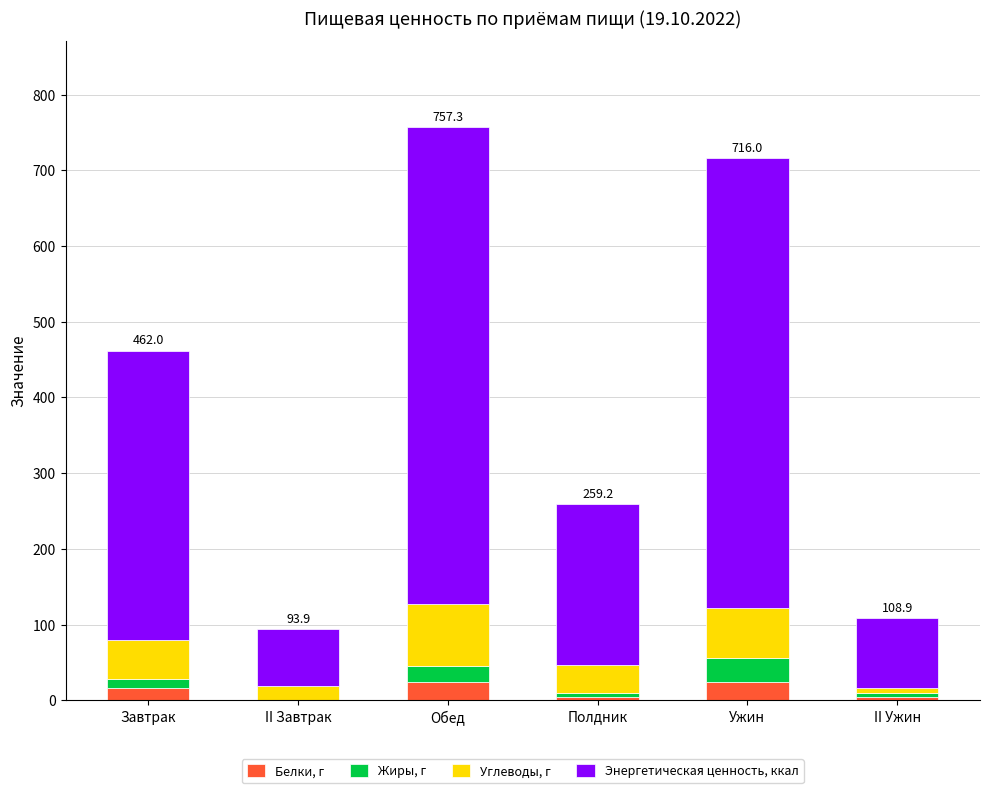

What is the total value across all series at Обед?

757.3